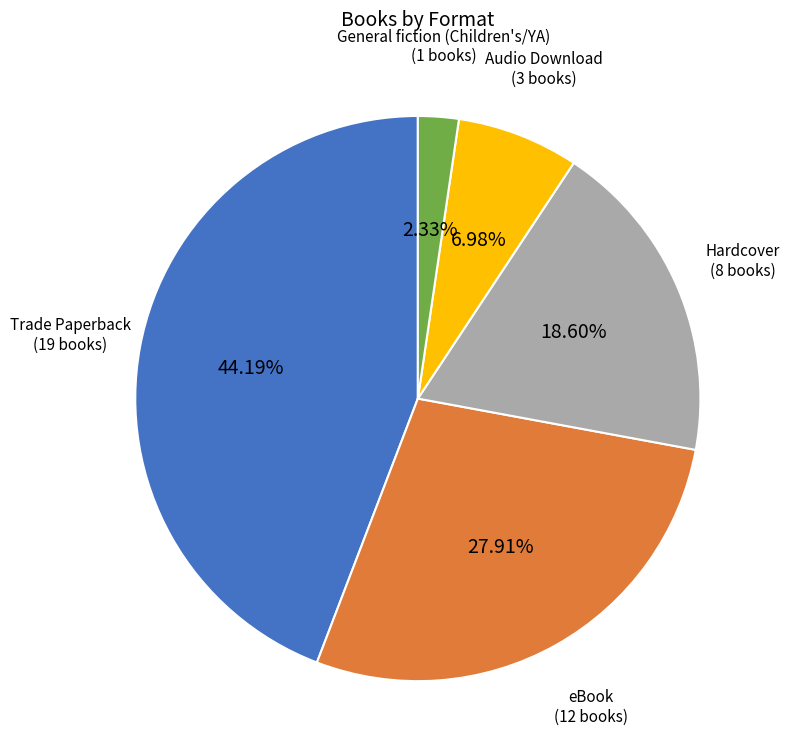

Is there a majority slice in this chart?

No